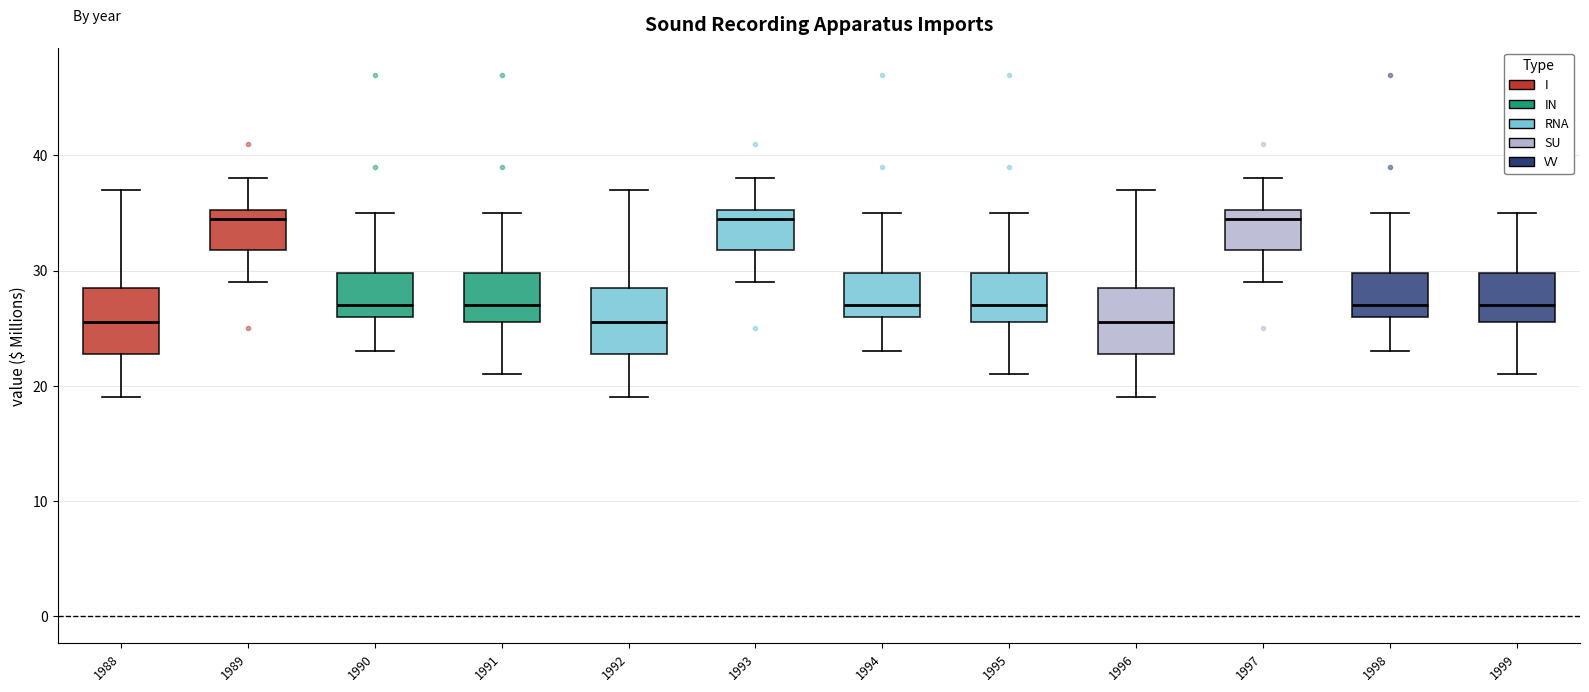

Reading left to right, transcribe this box plot: for each box, give where its median line is, the range the box spans, and where its two whiskers end, as read against the y-axis. The values are not printed on the chart, so give them approximately, as read against the axis.

1988: median 26, box 23 to 29, whiskers 19 to 37
1989: median 35 (just below the box's upper edge), box 32 to 35, whiskers 29 to 38
1990: median 27, box 26 to 30, whiskers 23 to 35
1991: median 27, box 26 to 30, whiskers 21 to 35
1992: median 26, box 23 to 29, whiskers 19 to 37
1993: median 35 (just below the box's upper edge), box 32 to 35, whiskers 29 to 38
1994: median 27, box 26 to 30, whiskers 23 to 35
1995: median 27, box 26 to 30, whiskers 21 to 35
1996: median 26, box 23 to 29, whiskers 19 to 37
1997: median 35 (just below the box's upper edge), box 32 to 35, whiskers 29 to 38
1998: median 27, box 26 to 30, whiskers 23 to 35
1999: median 27, box 26 to 30, whiskers 21 to 35